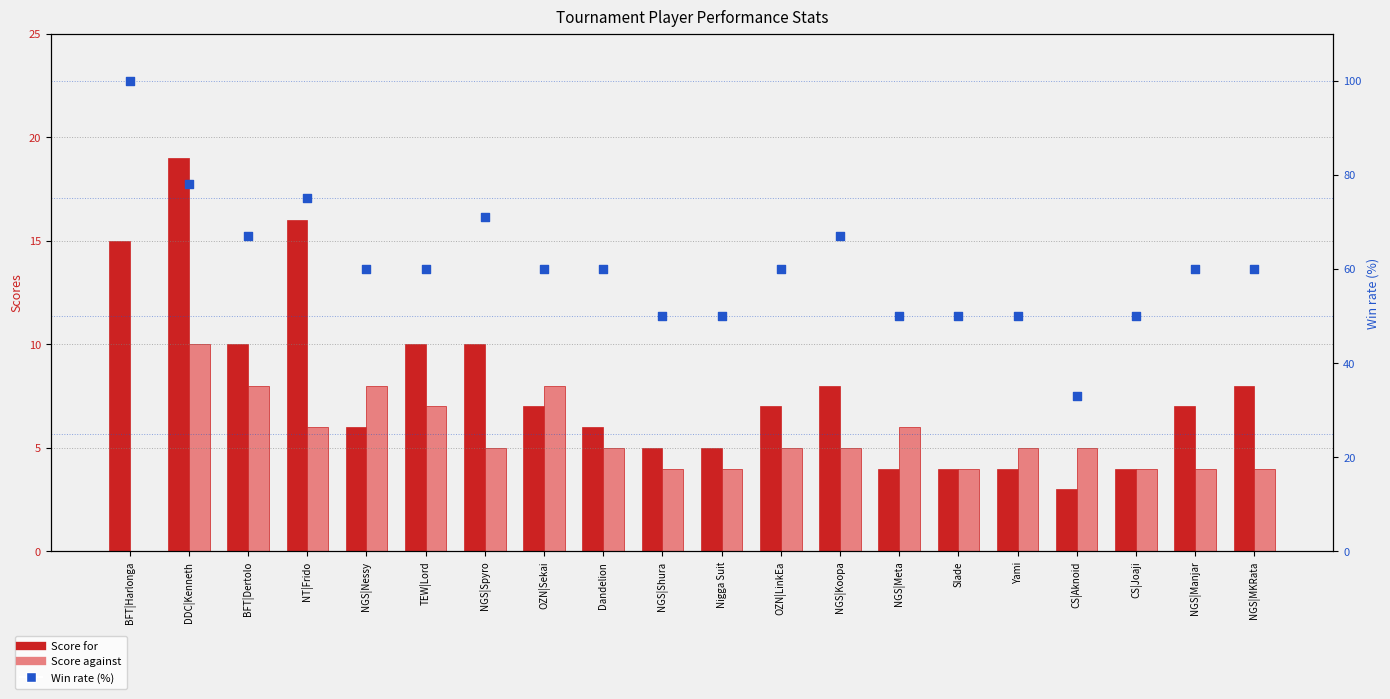

What is the total value across all series at NGS|Manjar?

71